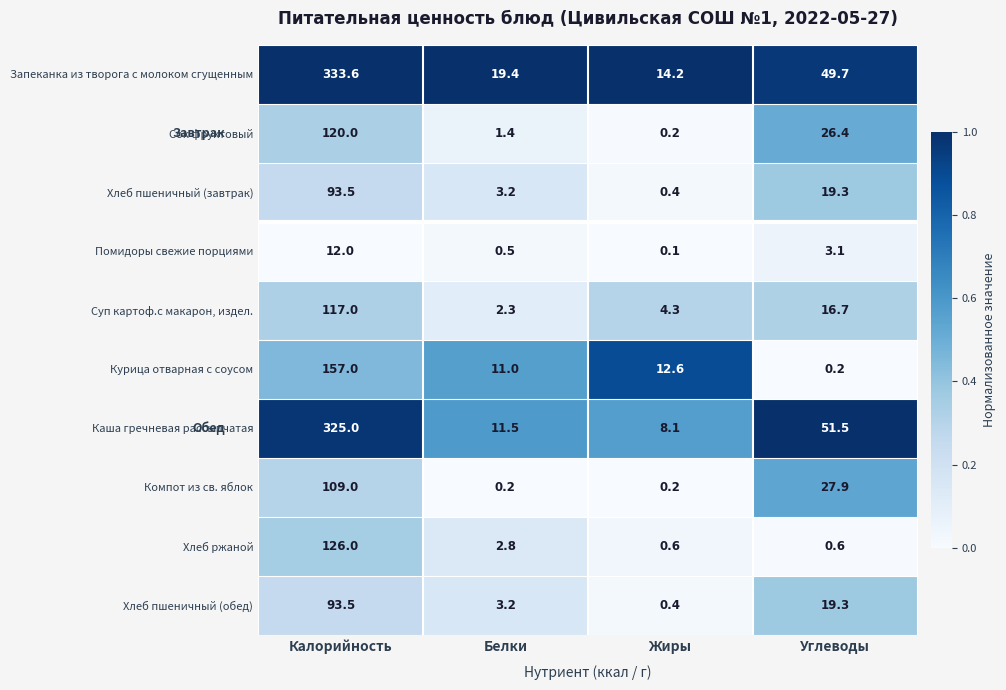

Between Калорийность and Белки, which series saw the biggest shift?

Запеканка из творога с молоком сгущенным